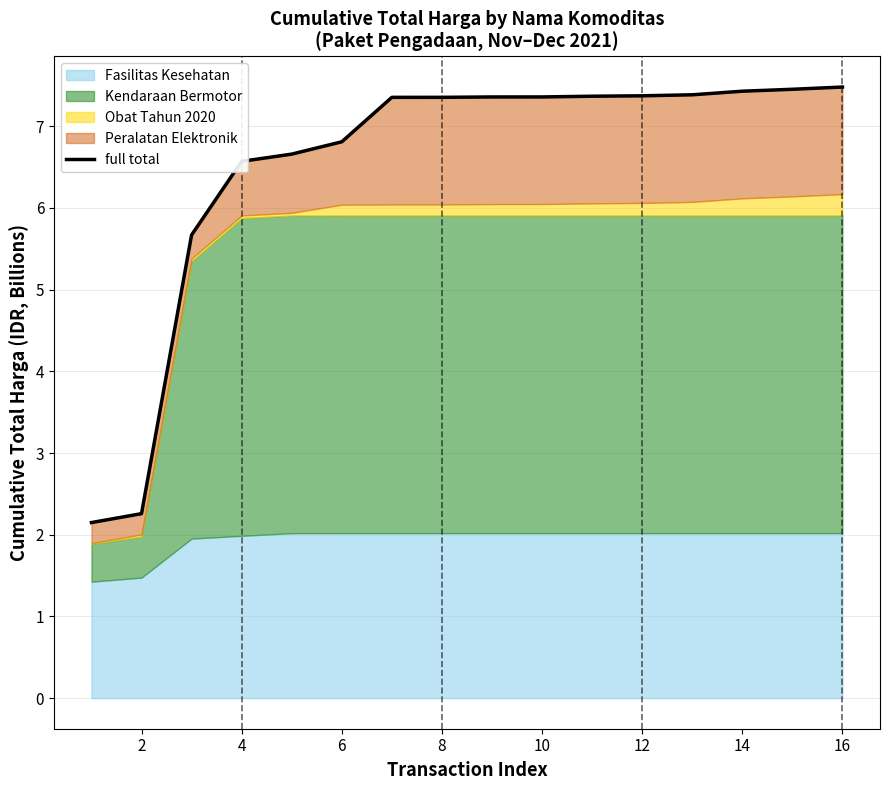

What is the difference between the maximum and minimum values?

5.3